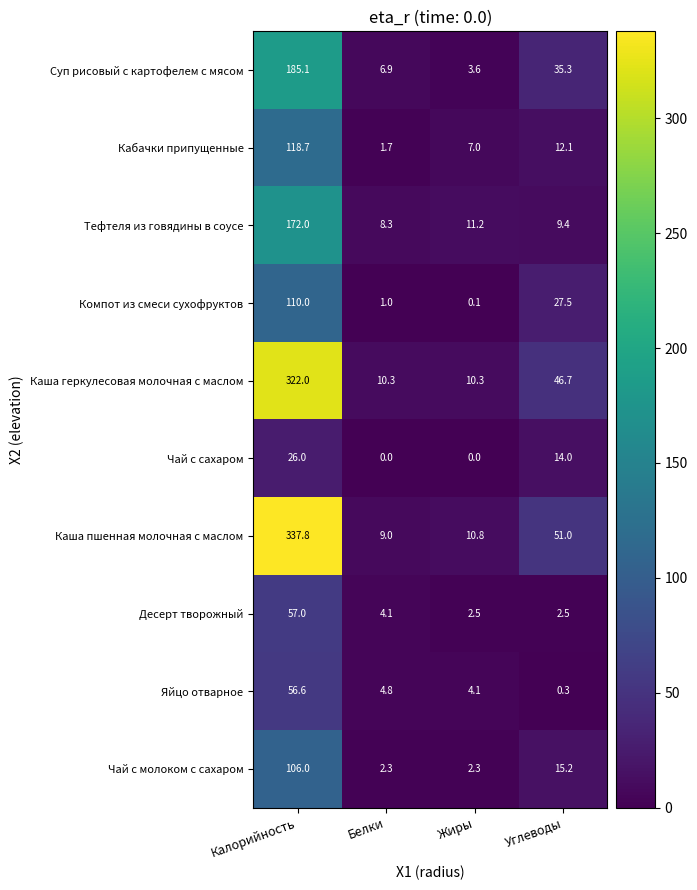

What is the greatest value displayed?

337.8